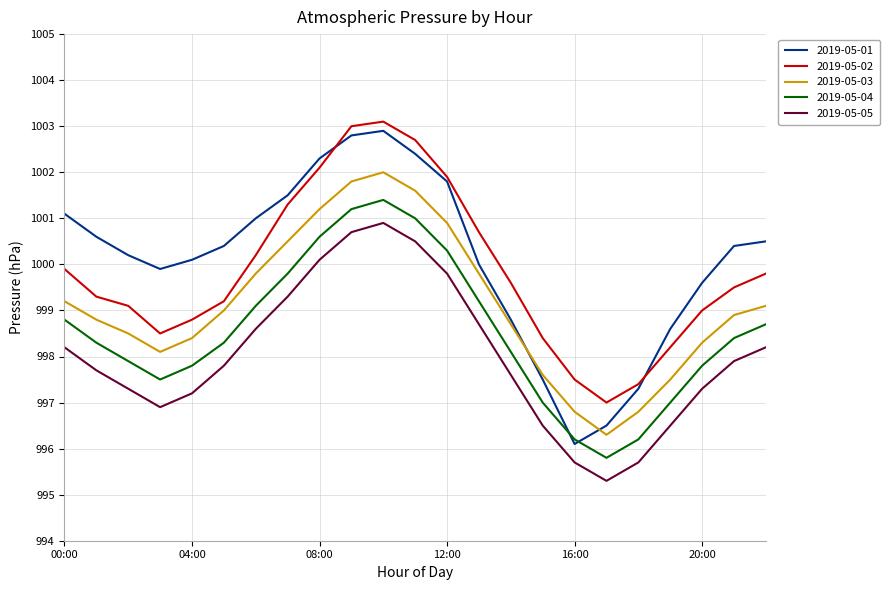

Which series has the largest range (max minus min)?

2019-05-01